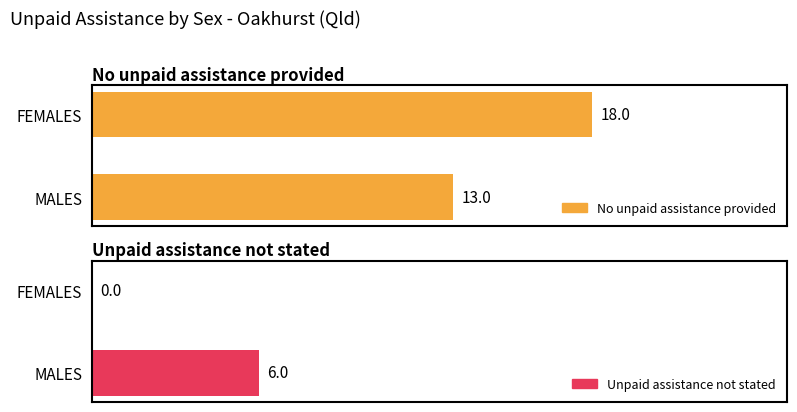

Which series has the largest range (max minus min)?

Unpaid assistance not stated